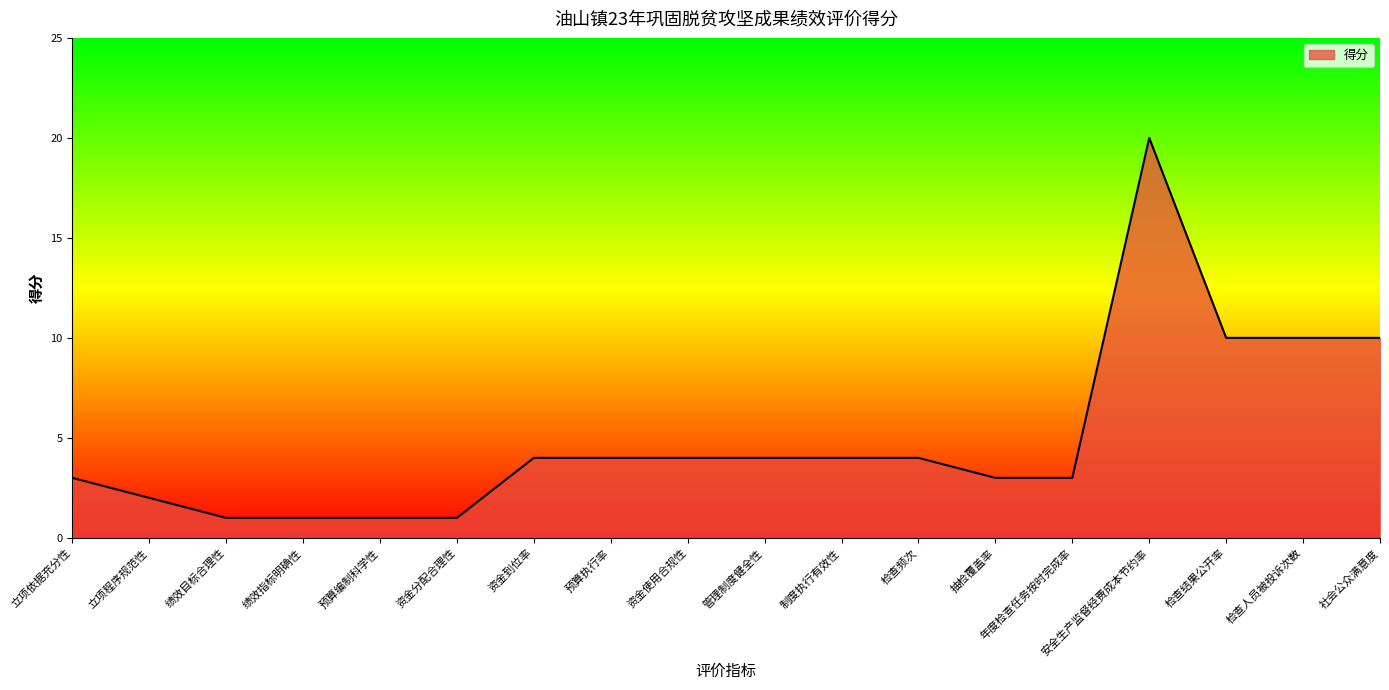

What position from the left is 社会公众满意度?

18